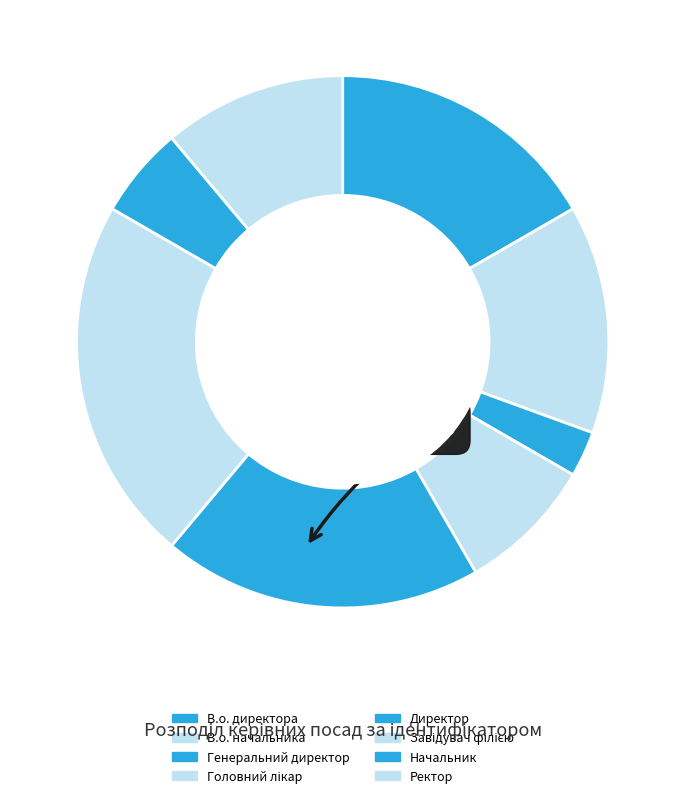

Rank the categories by value from lowest to highest.

Генеральний директор, Начальник, Головний лікар, Ректор, В.о. начальника, В.о. директора, Директор, Завідувач філією